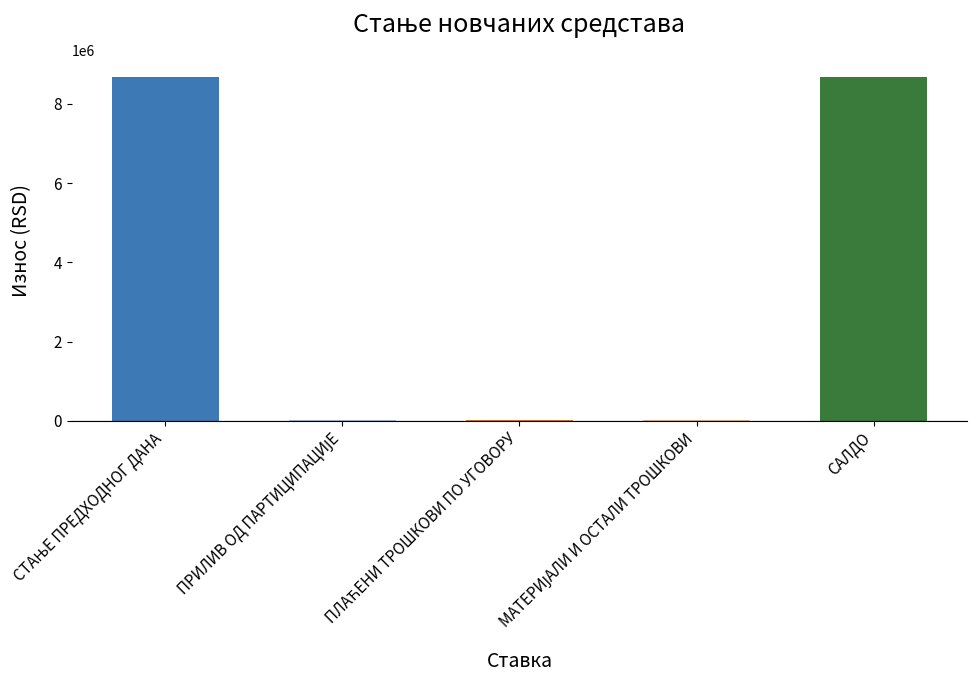

What is the sum of all values?

17414909.2